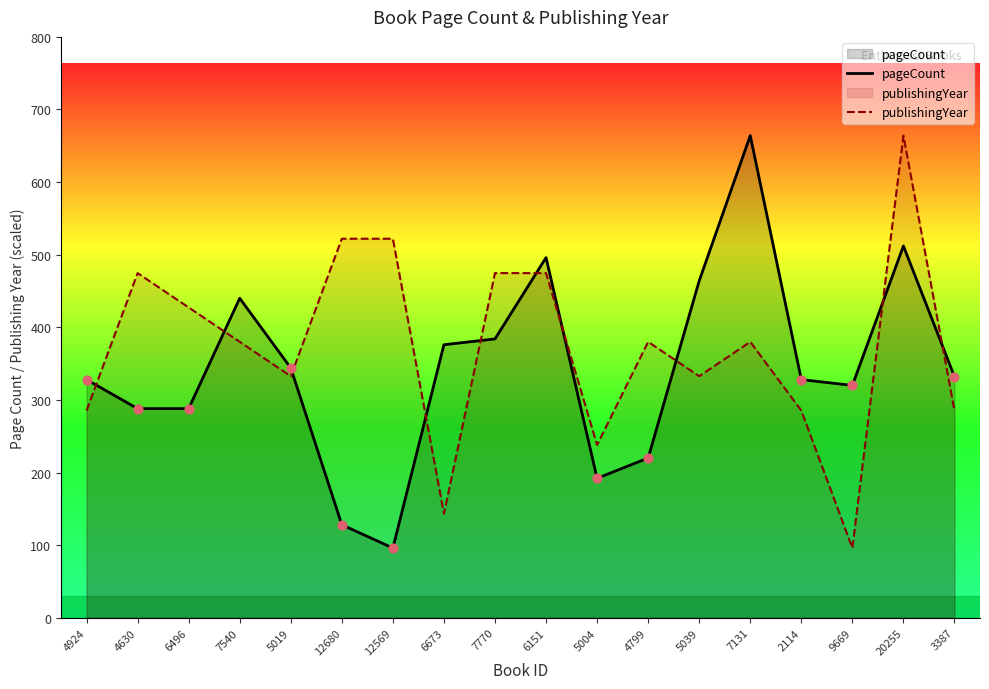

Which series has the largest total across all categories?

publishingYear